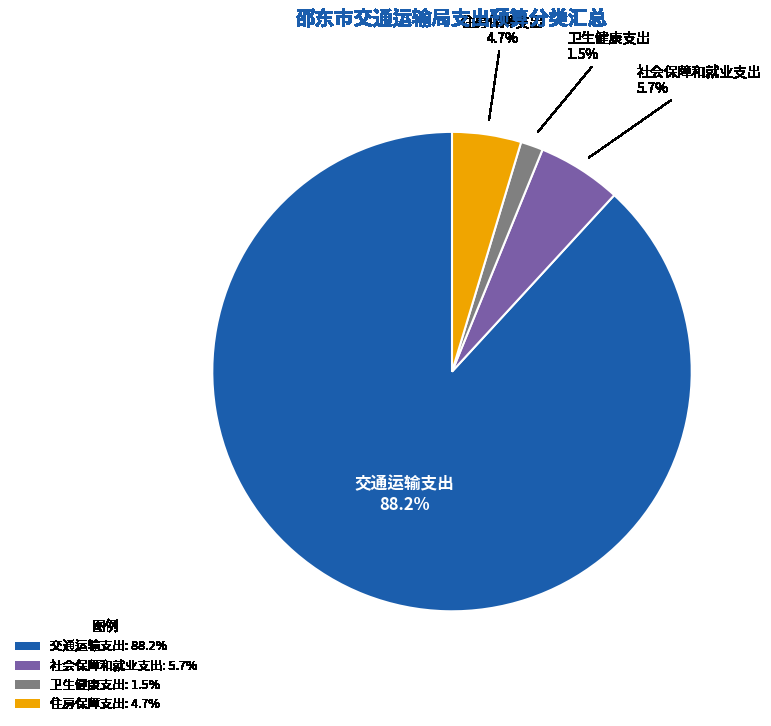

Which has a higher value, 交通运输支出: 88.2% or 卫生健康支出: 1.5%?

交通运输支出: 88.2%